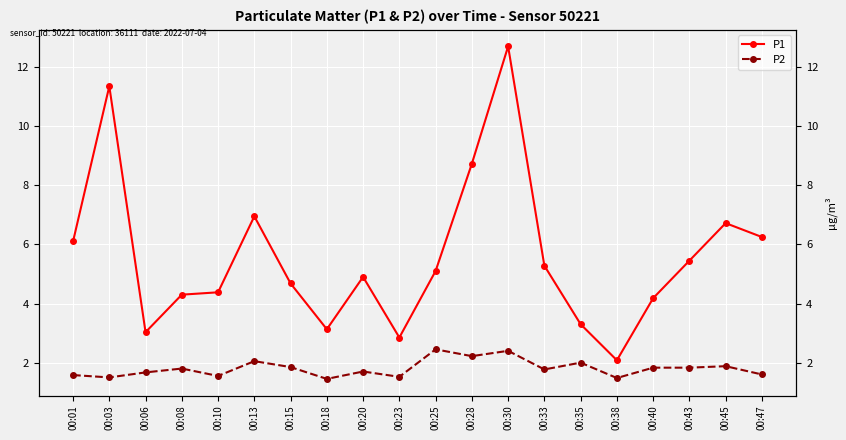

What are all the series names shown in the legend?

P1, P2